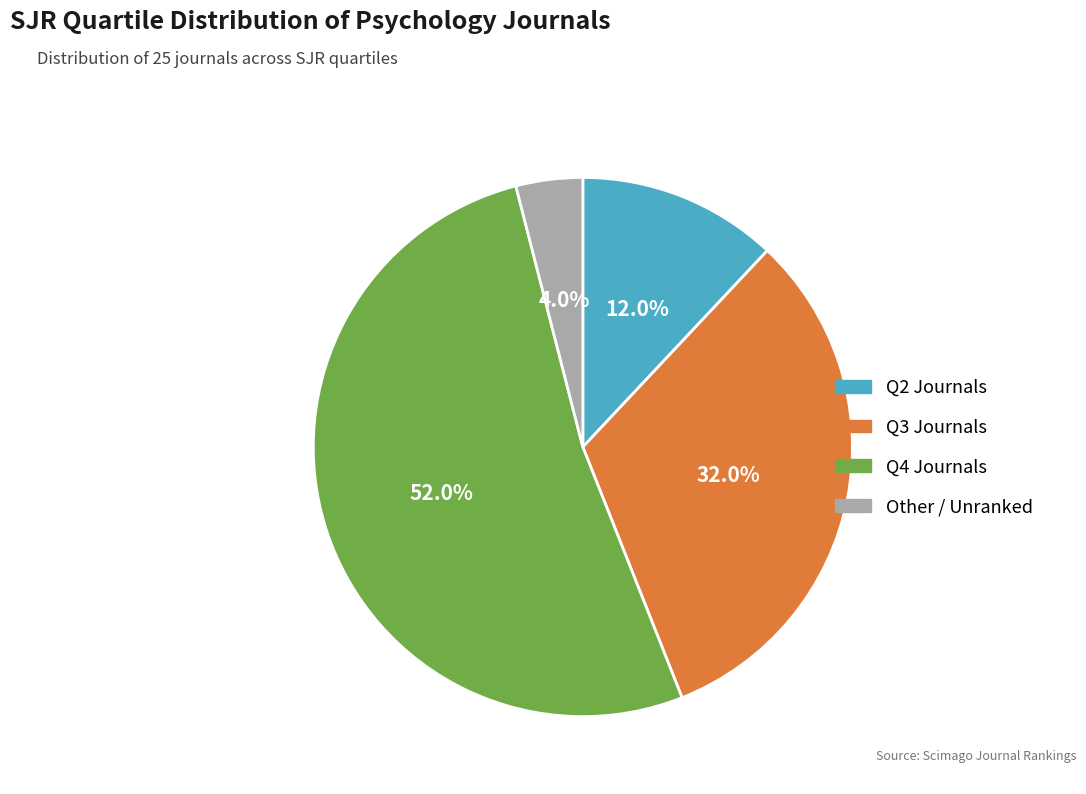

Rank the categories by value from lowest to highest.

Other, Q2, Q3, Q4